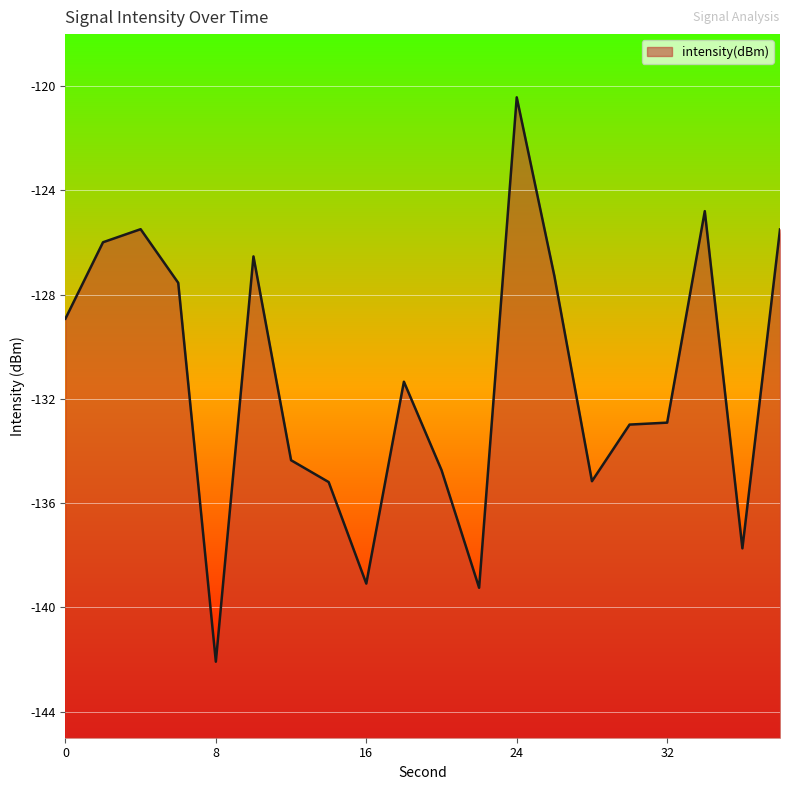

Rank the categories by value from lowest to highest.

8, 22, 16, 36, 14, 28, 20, 12, 30, 32, 18, 0, 6, 26, 10, 2, 38, 4, 34, 24